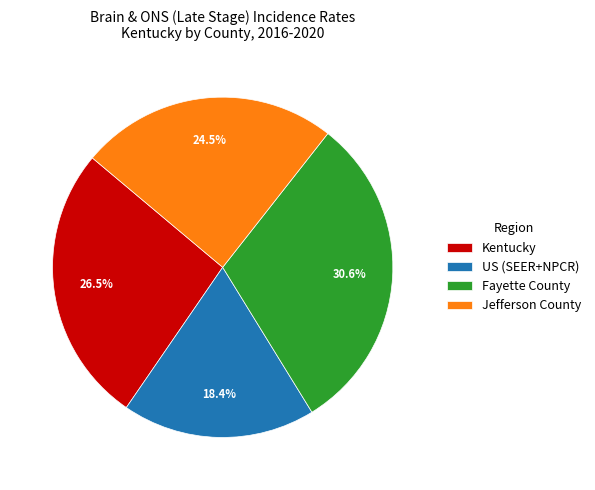

What portion of the pie excludes Jefferson County?

75.5%